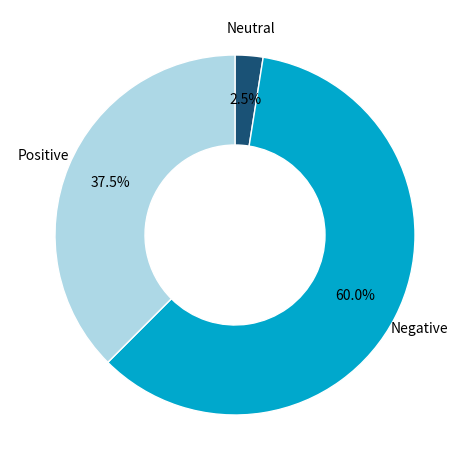

Does any single category account for the majority?

Yes